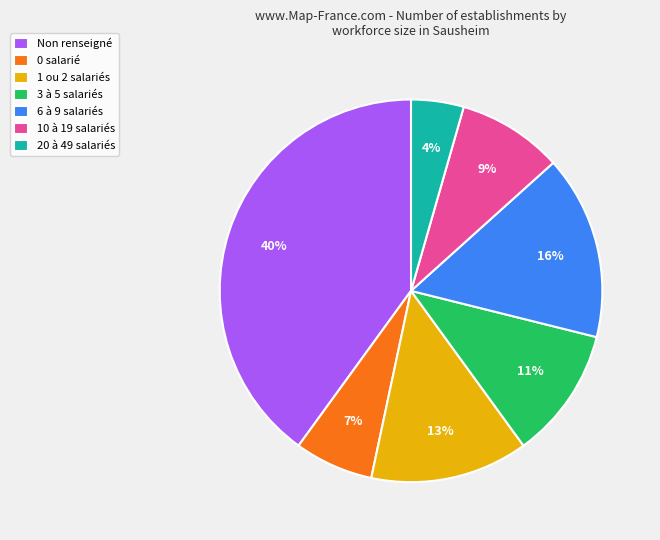

Does 1 ou 2 salariés account for over 50% of the chart?

No